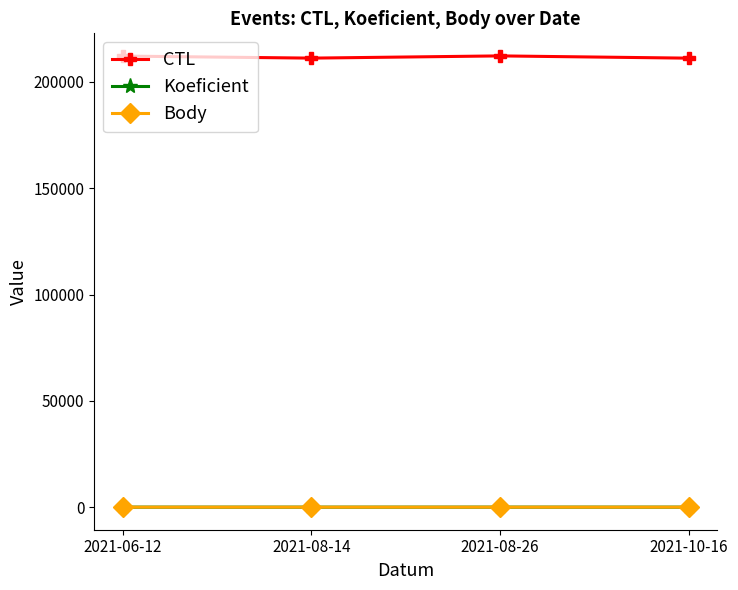

True or false: Koeficient has more than 1 points higher than both neighbors.

False